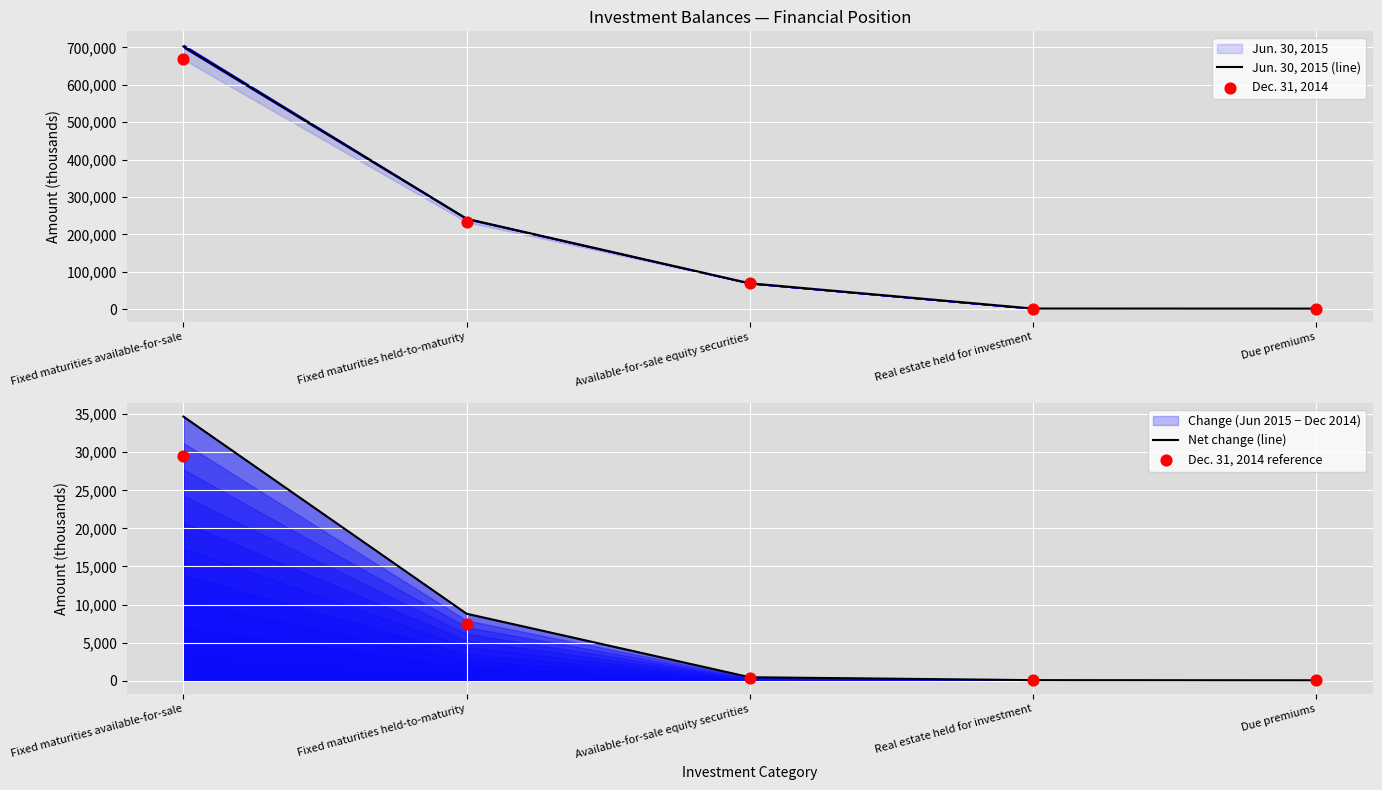

Which series reaches the maximum Y coordinate?

Jun. 30, 2015 (line)